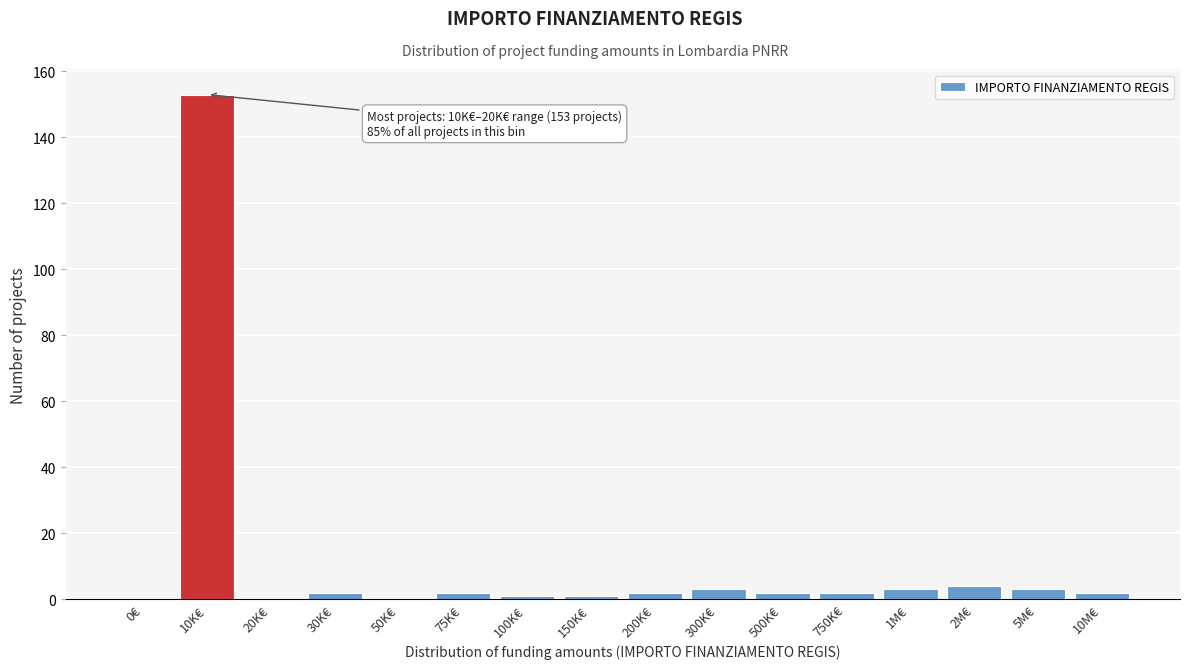

Reading left to right, list all the values displayed in this chart.

0€=0	10K€=153	20K€=0	30K€=2	50K€=0	75K€=2	100K€=1	150K€=1	200K€=2	300K€=3	500K€=2	750K€=2	1M€=3	2M€=4	5M€=3	10M€=2